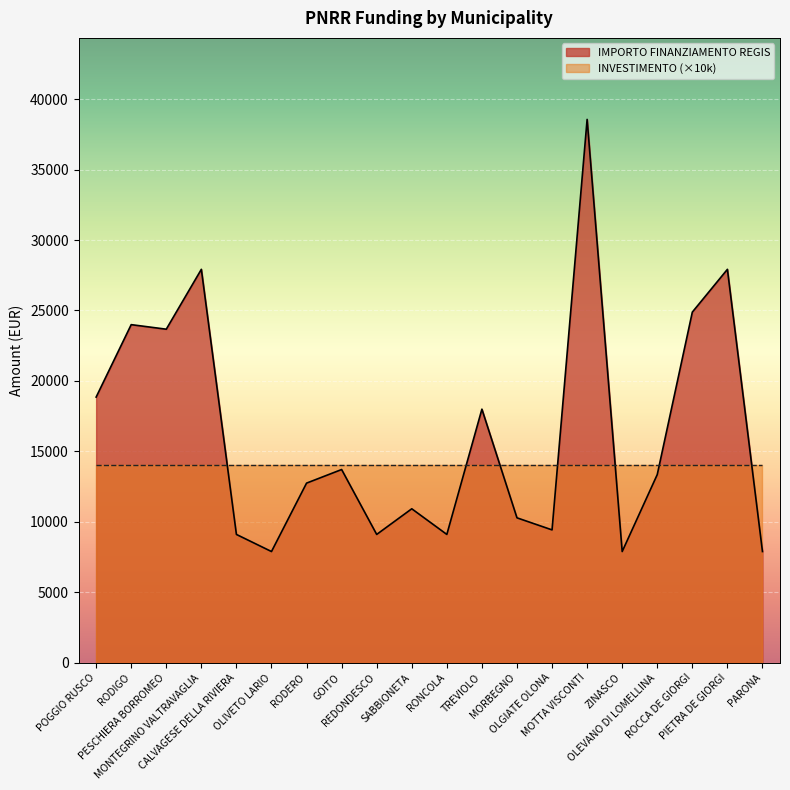

Reading left to right, transcribe all the data shown in this chart.

POGGIO RUSCO=18854	RODIGO=23996	PESCHIERA BORROMEO=23673	MONTEGRINO VALTRAVAGLIA=27922	CALVAGESE DELLA RIVIERA=9105	OLIVETO LARIO=7891	RODERO=12747	GOITO=13712	REDONDESCO=9105	SABBIONETA=10926	RONCOLA=9105	TREVIOLO=17997	MORBEGNO=10284	OLGIATE OLONA=9427	MOTTA VISCONTI=38565	ZINASCO=7891	OLEVANO DI LOMELLINA=13354	ROCCA DE GIORGI=24887	PIETRA DE GIORGI=27922	PARONA=7891